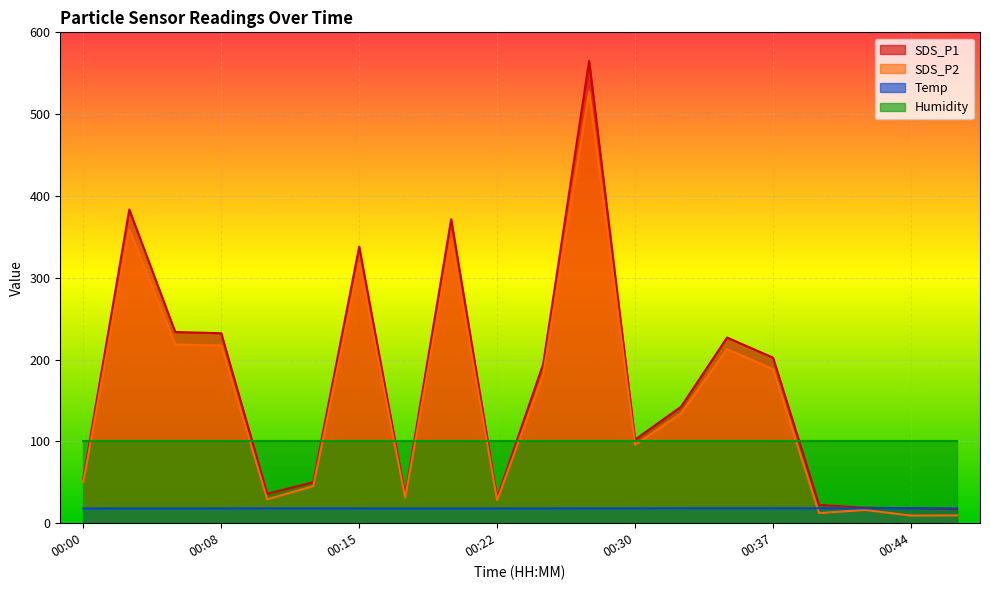

The SDS_P1 series shows 375.2 at 00:08. True or false?

False